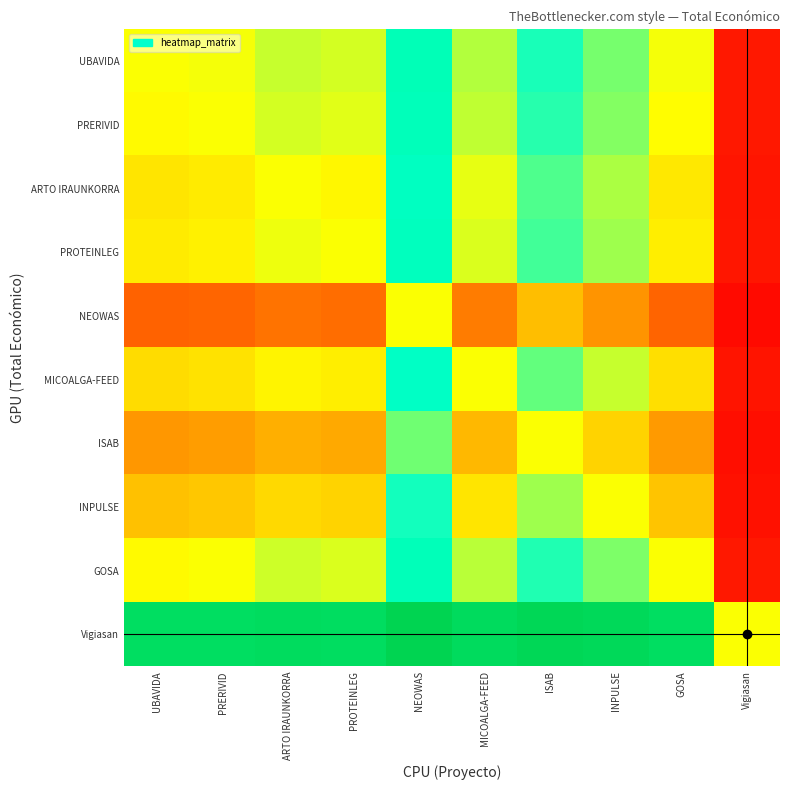

At which category does the chart reach its minimum across all series?

Vigiasan